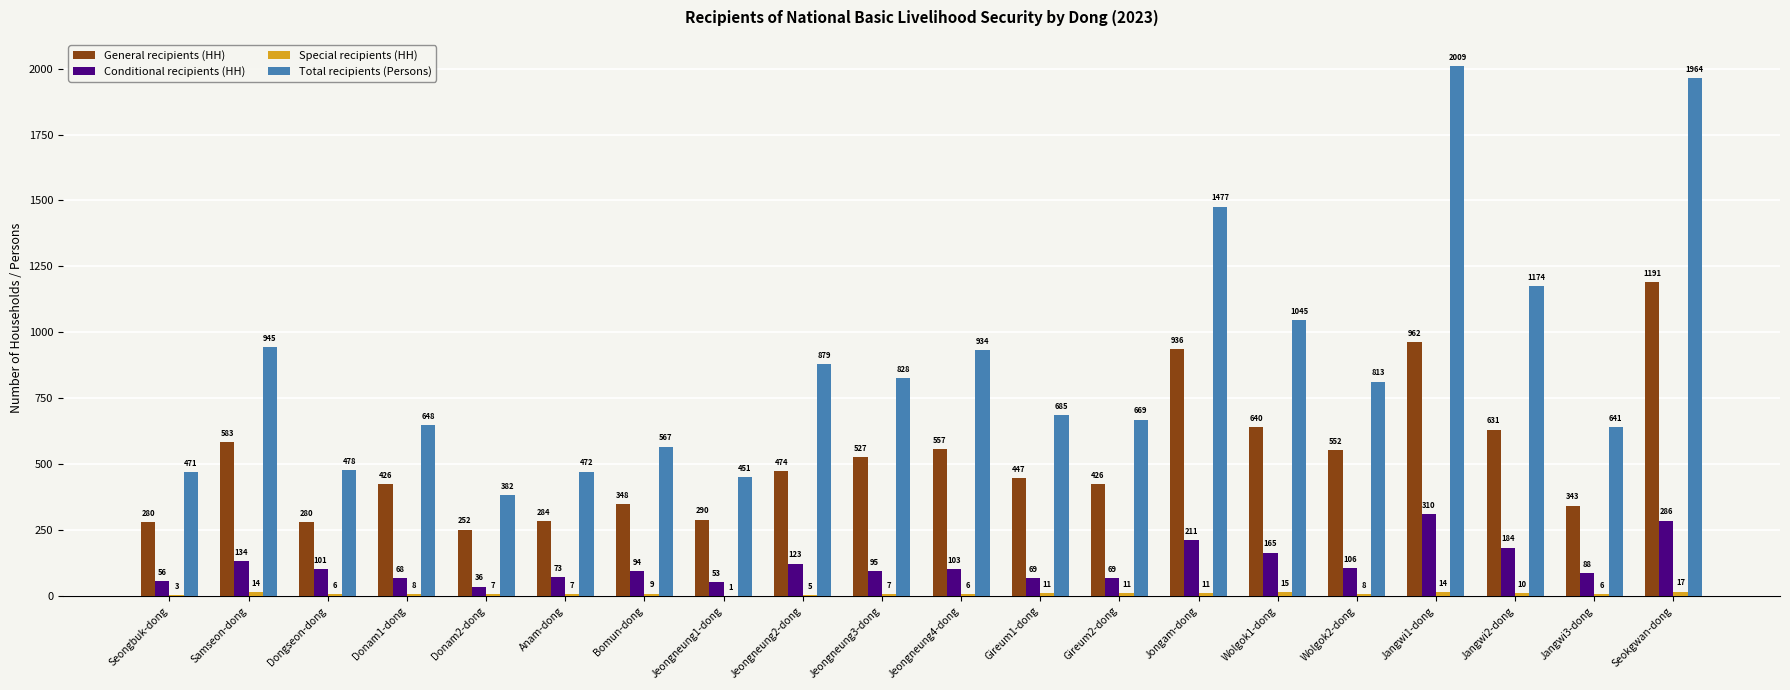

Does the chart contain stacked bars?

No